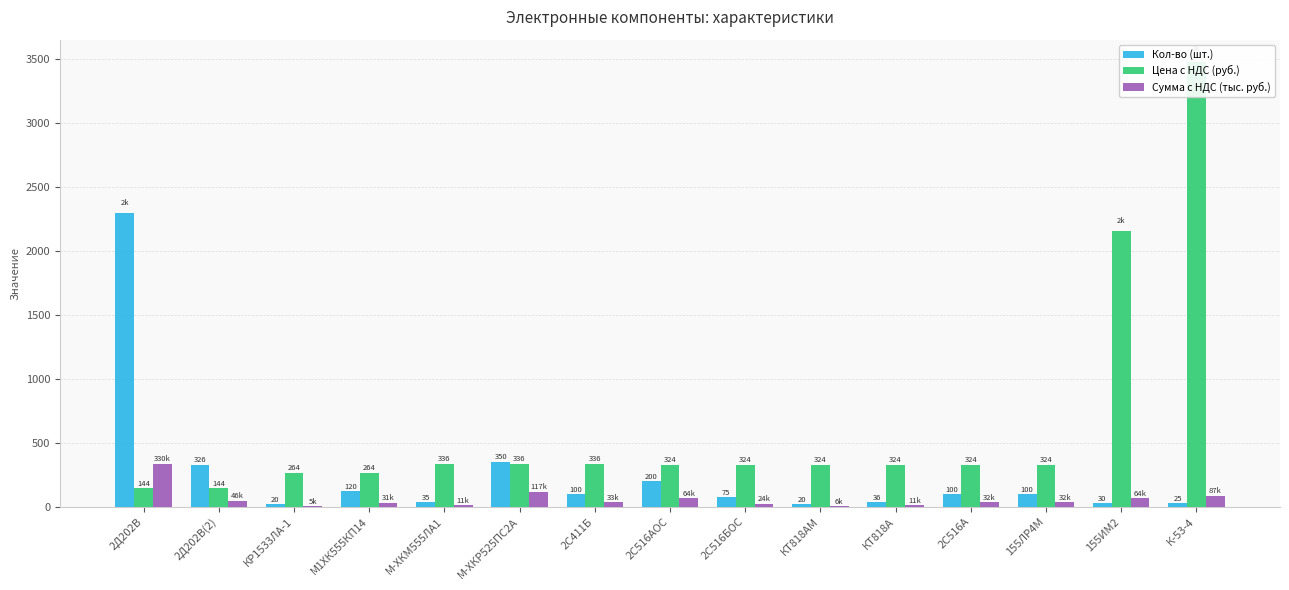

What is the average value of the Сумма с НДС (тыс. руб.) series?

60.1